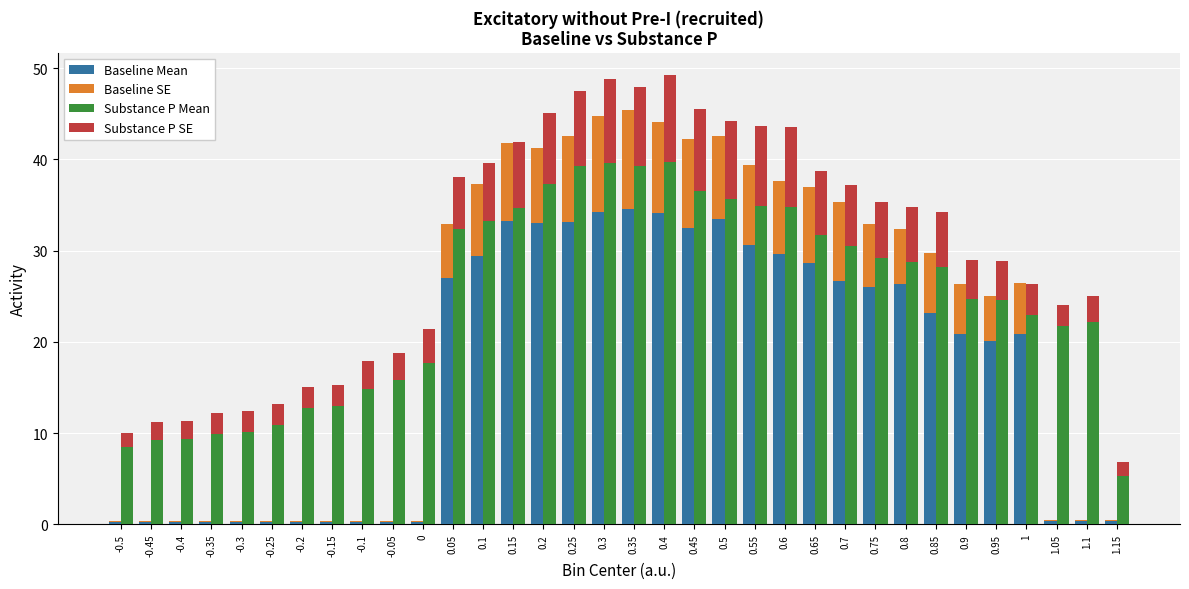

Reading right to left, what are all the values shown in this chart?

Baseline Mean: 0.3	0.3	0.3	20.9	20.1	20.9	23.1	26.4	26.1	26.7	28.7	29.6	30.6	33.5	32.5	34.1	34.5	34.2	33.1	33.0	33.3	29.5	27.0	0.3	0.3	0.3	0.3	0.3	0.3	0.3	0.3	0.3	0.3	0.3
Baseline SE: 0.1	0.1	0.1	5.6	4.9	5.4	6.6	6.0	6.9	8.6	8.3	8.0	8.7	9.1	9.7	10.1	10.9	10.5	9.4	8.2	8.6	7.8	5.9	0.0	0.0	0.0	0.0	0.0	0.0	0.0	0.0	0.0	0.0	0.0
Substance P Mean: 5.3	22.1	21.7	23.0	24.5	24.7	28.2	28.8	29.2	30.5	31.7	34.8	34.9	35.6	36.5	39.7	39.3	39.6	39.3	37.3	34.6	33.3	32.4	17.7	15.8	14.8	13.0	12.8	10.9	10.2	9.9	9.4	9.2	8.4
Substance P SE: 1.4	2.9	2.3	3.4	4.3	4.2	6.1	6.1	6.2	6.7	7.0	8.7	8.8	8.5	9.1	9.5	8.7	9.3	8.3	7.8	7.3	6.4	5.7	3.7	3.0	3.0	2.2	2.2	2.2	2.3	2.3	2.0	2.0	1.6